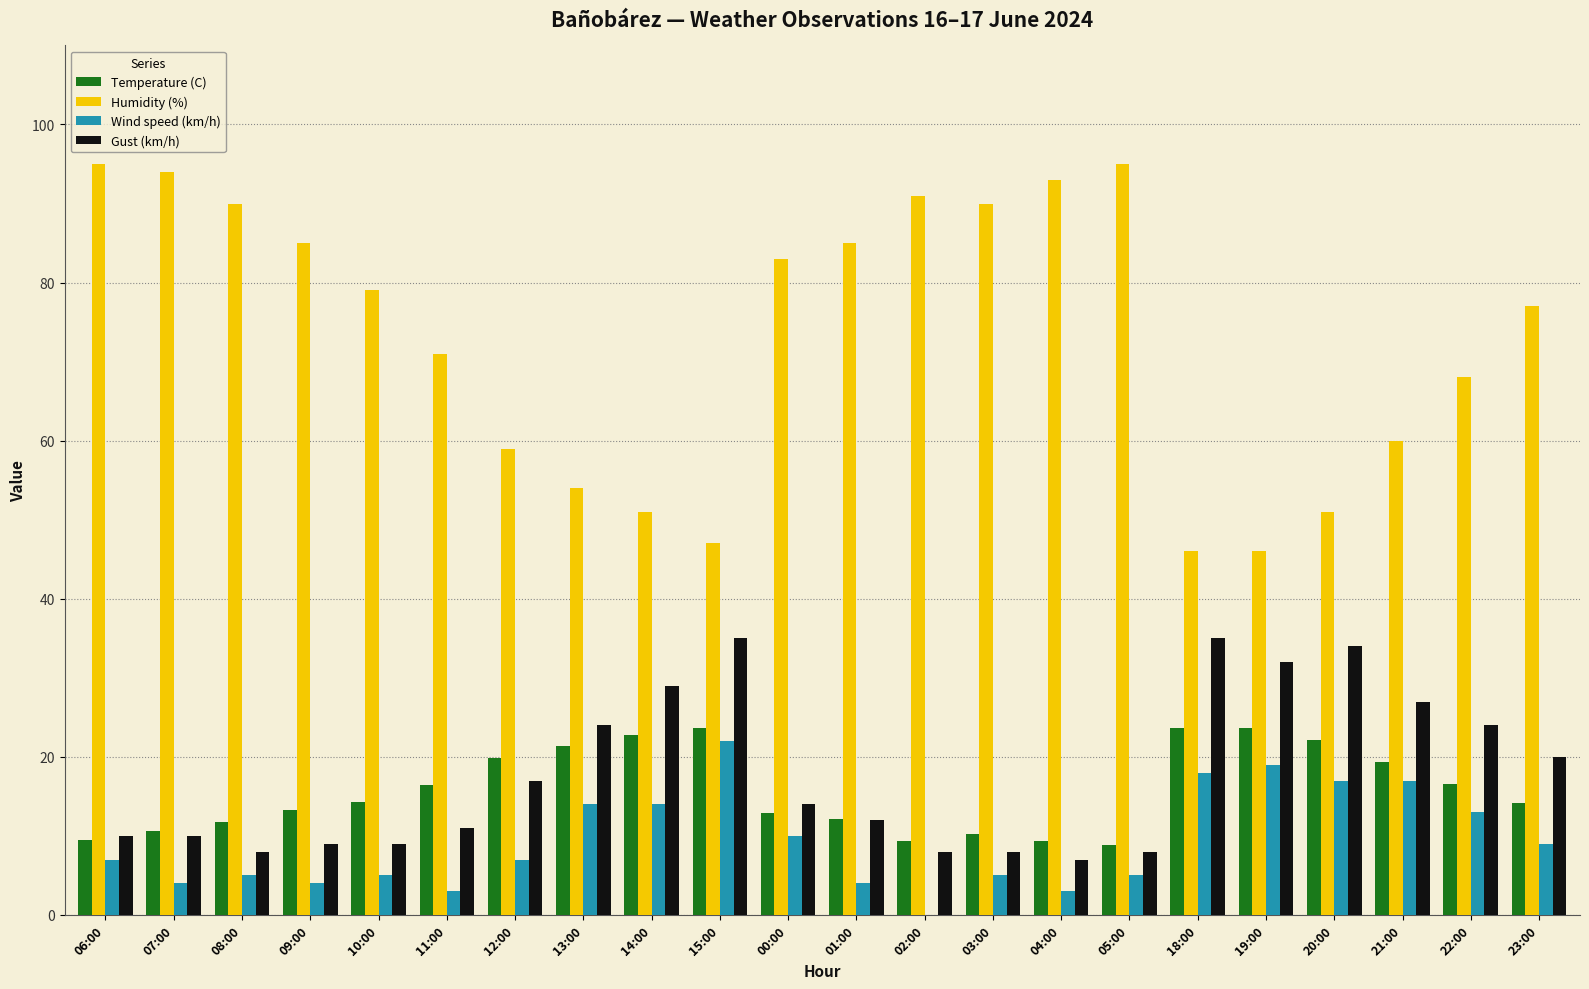

Which series has the largest total across all categories?

Humidity (%)